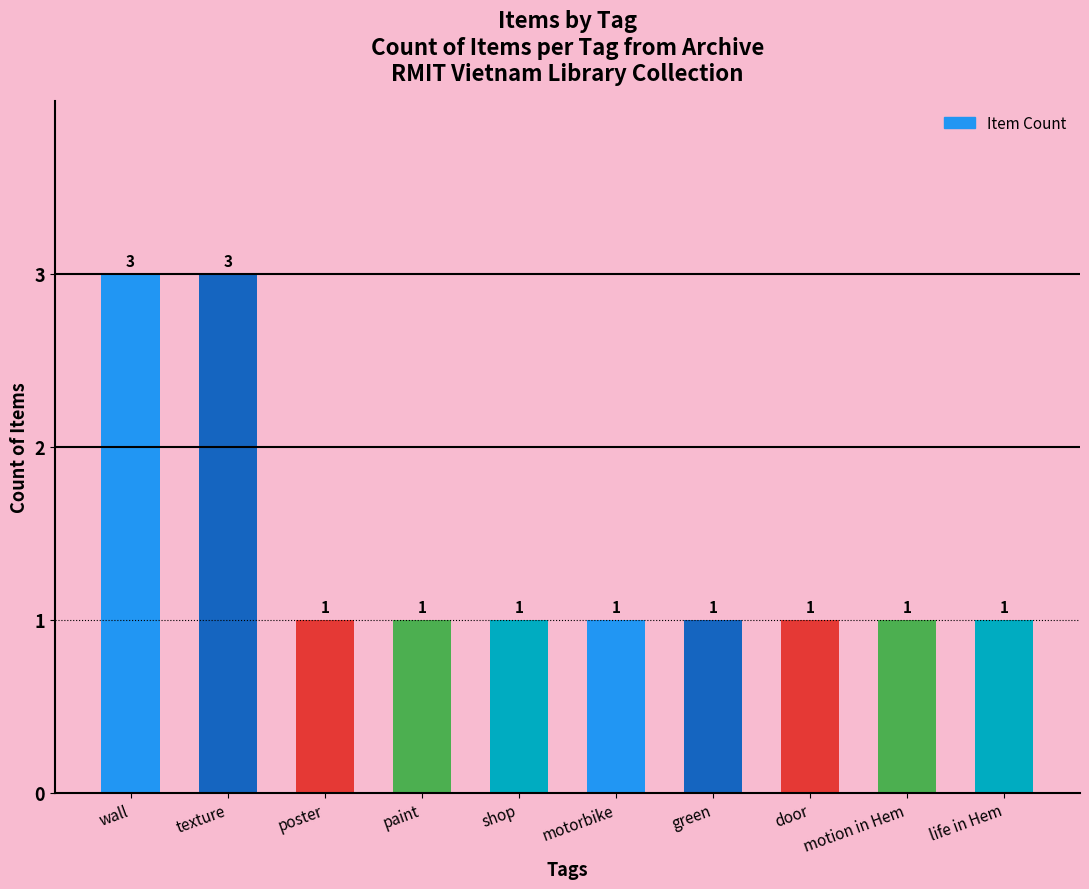

How many bars are there in total?

10